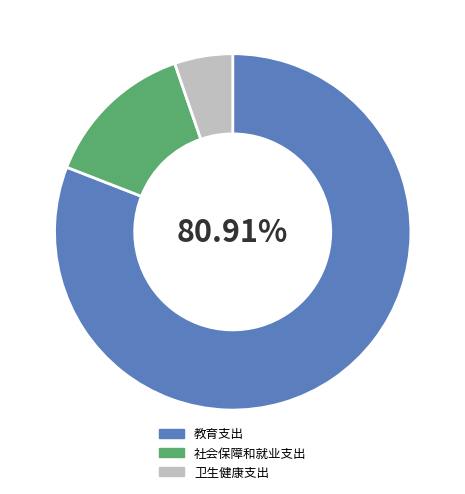

Is there any slice that represents more than half of the pie?

Yes